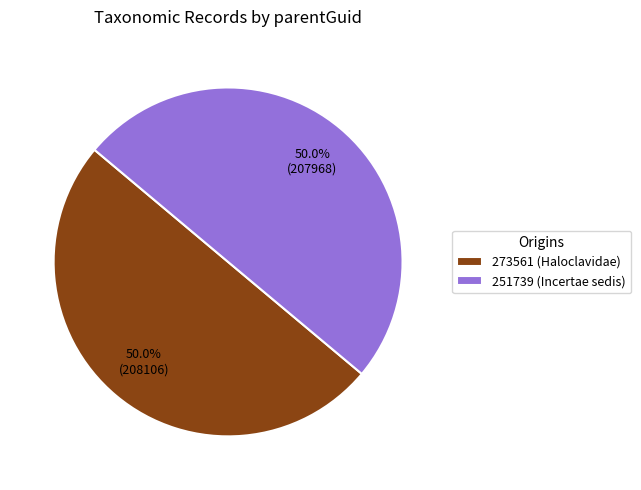

What percentage is NOT represented by 251739 (Incertae sedis)?

50.0%